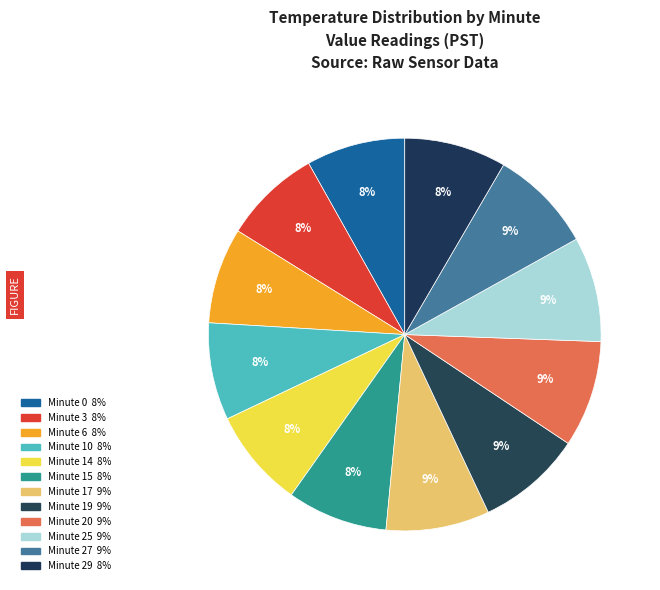

What percentage do Minute 29 and Minute 17 together represent?

16.9%